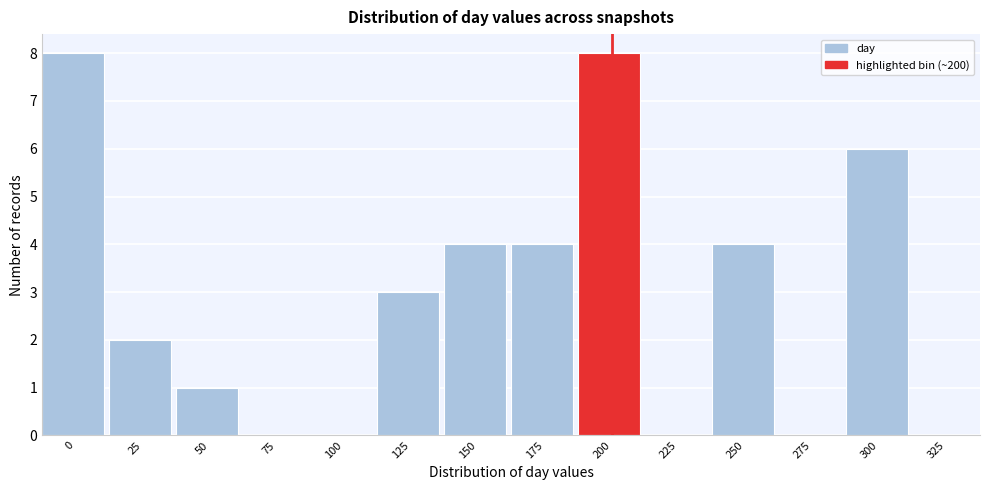

Reading left to right, transcribe all the data shown in this chart.

0=8	25=2	50=1	75=0	100=0	125=3	150=4	175=4	200=8	225=0	250=4	275=0	300=6	325=0